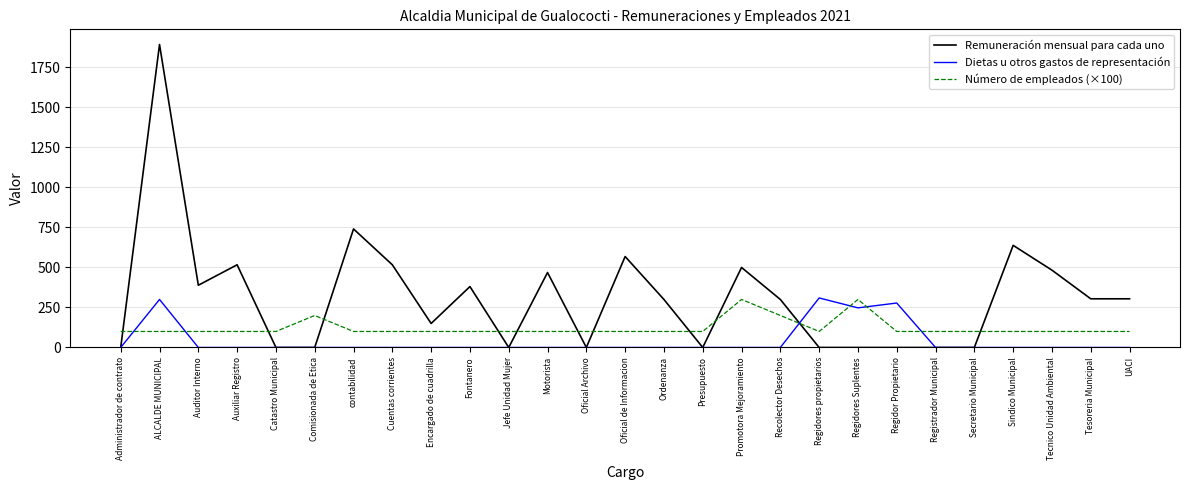

What is the lowest value of the Número de empleados (×100) series?

100.0